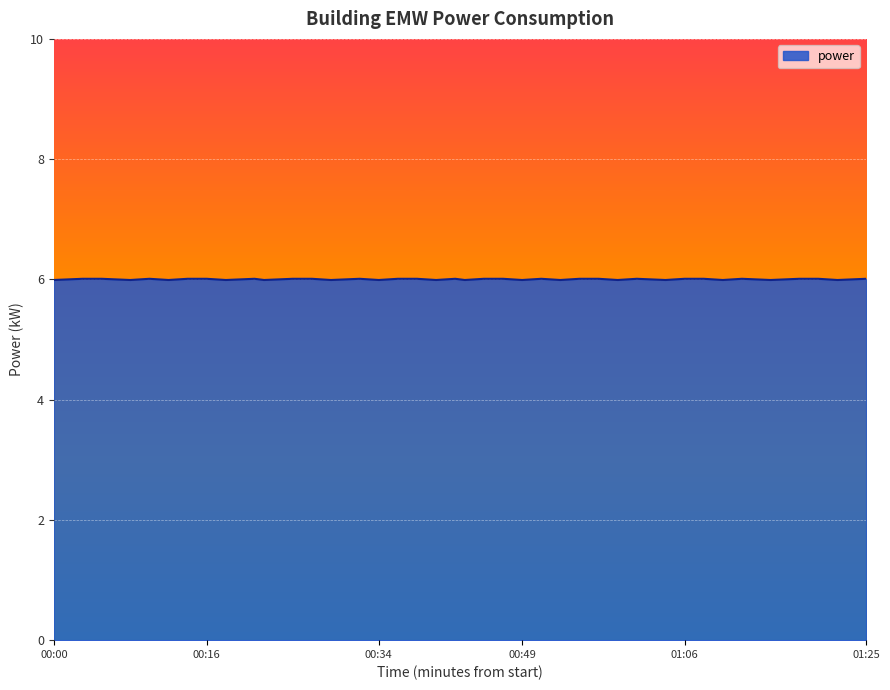

What is the minimum value shown in the chart?

6.0